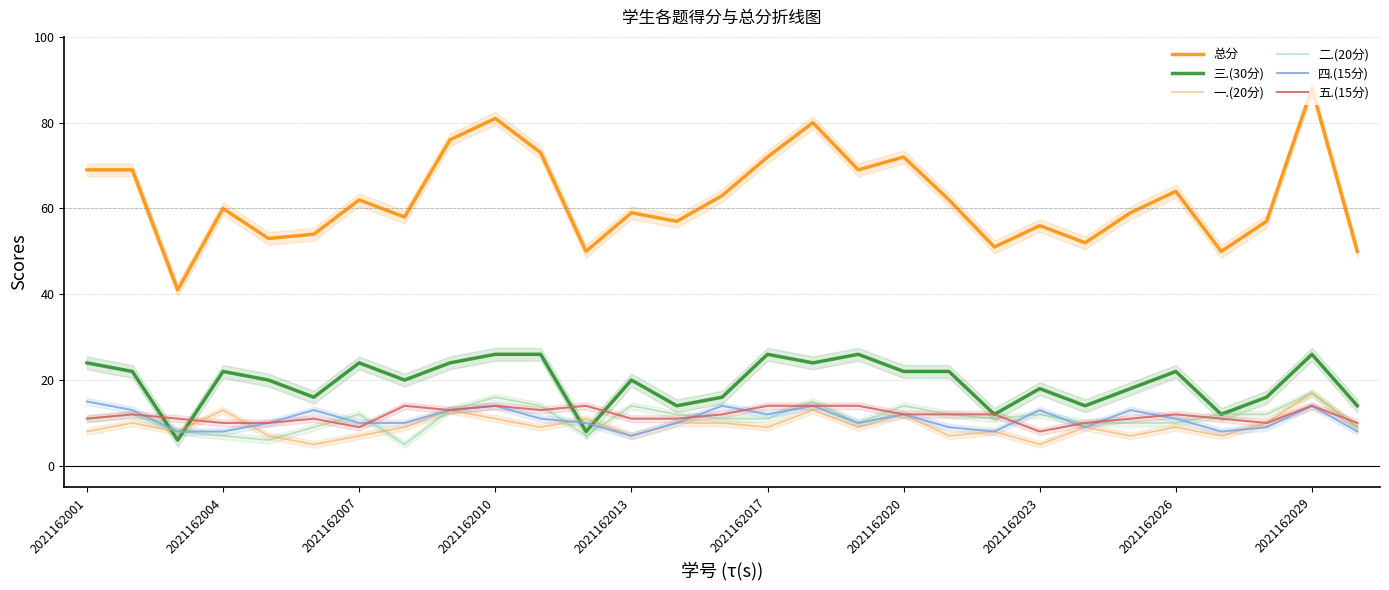

Reading left to right, extract all data points from this chart.

总分: 69	69	41	60	53	54	62	58	76	81	73	50	59	57	63	72	80	69	72	62	51	56	52	59	64	50	57	88	50
三.(30分): 24	22	6	22	20	16	24	20	24	26	26	8	20	14	16	26	24	26	22	22	12	18	14	18	22	12	16	26	14
一.(20分): 8	10	8	13	7	5	7	9	13	11	9	11	7	10	10	9	13	9	12	7	8	5	9	7	9	7	10	17	9
二.(20分): 11	12	8	7	6	9	12	5	13	16	14	7	14	12	11	11	15	10	14	12	11	12	10	10	10	12	12	17	9
四.(15分): 15	13	8	8	10	13	10	10	13	14	11	10	7	10	14	12	14	10	12	9	8	13	9	13	11	8	9	14	8
五.(15分): 11	12	11	10	10	11	9	14	13	14	13	14	11	11	12	14	14	14	12	12	12	8	10	11	12	11	10	14	10